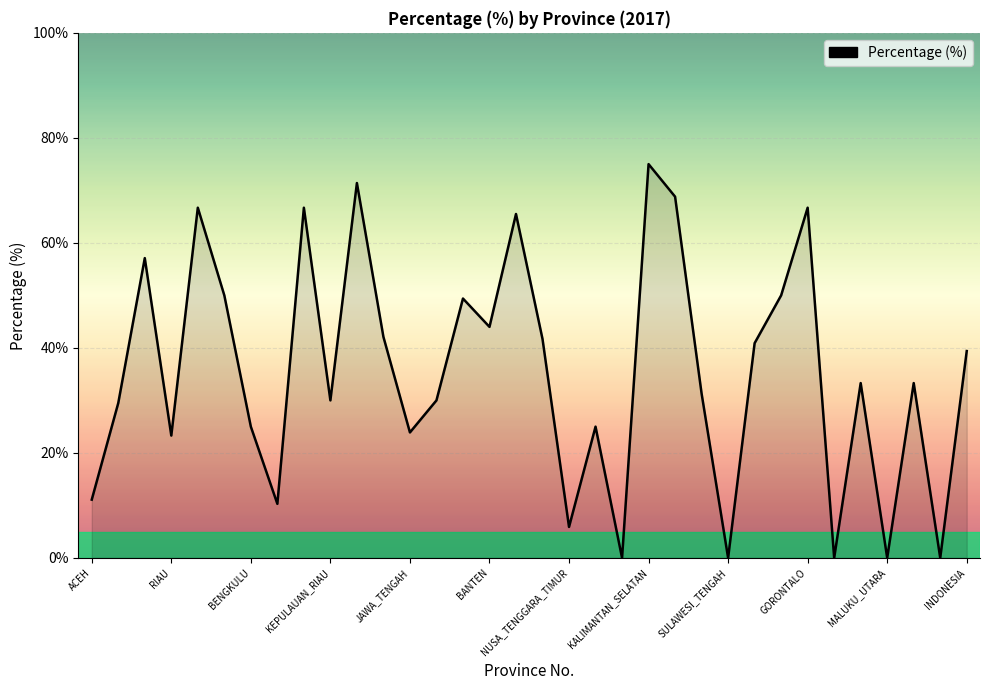

What is the maximum value shown in the chart?

75.0